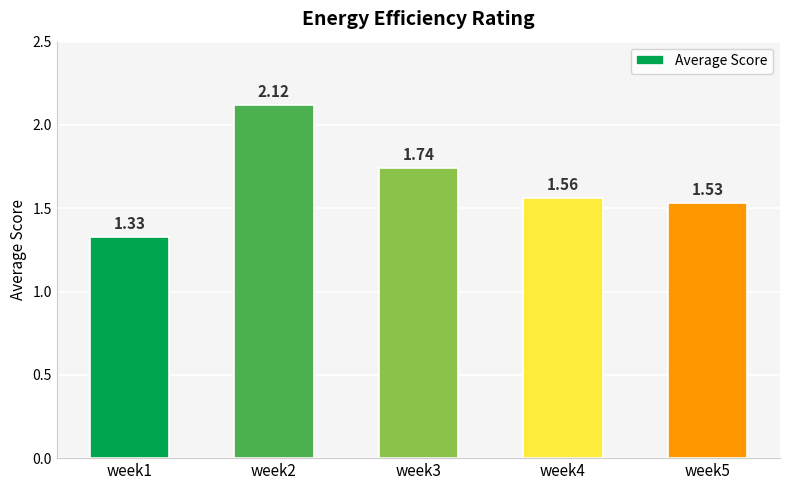

At which label is the value closest to 1?

week1